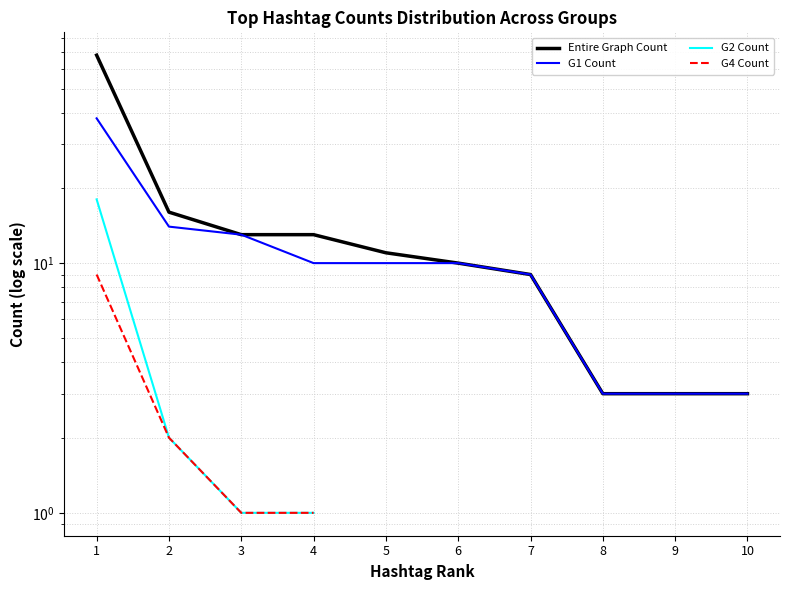

The value of G1 Count at 8 is 3.0. True or false?

True